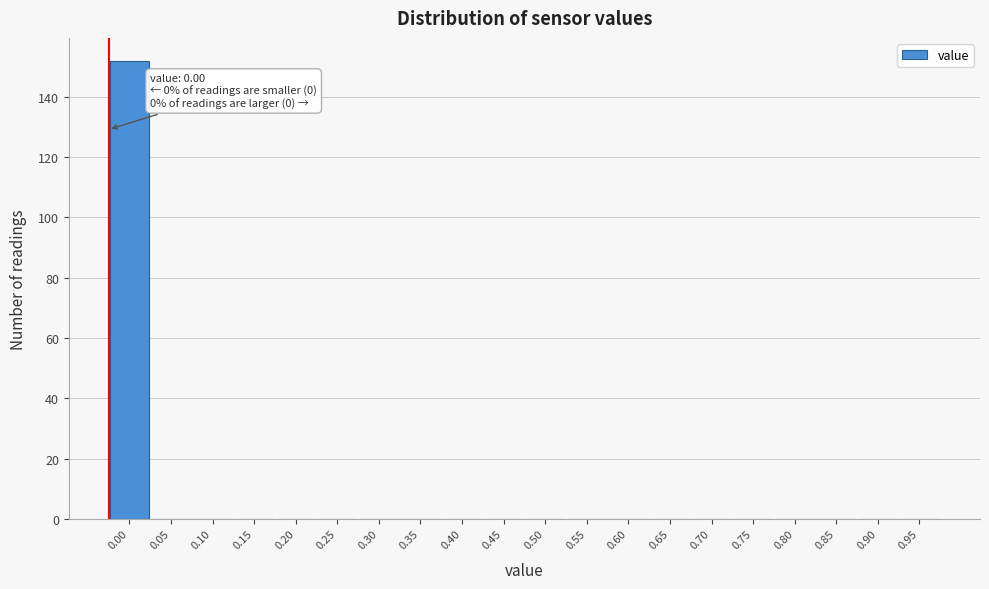

Reading left to right, list all the values displayed in this chart.

0.00=152	0.05=0	0.10=0	0.15=0	0.20=0	0.25=0	0.30=0	0.35=0	0.40=0	0.45=0	0.50=0	0.55=0	0.60=0	0.65=0	0.70=0	0.75=0	0.80=0	0.85=0	0.90=0	0.95=0